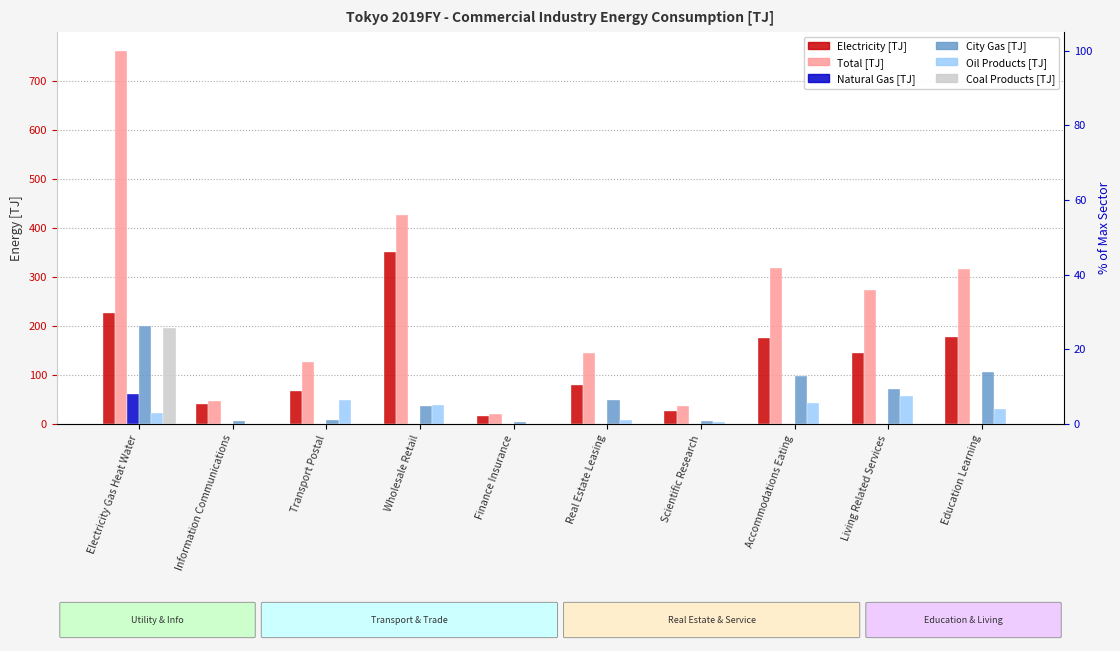

What is the label of the 1st bar from the left?

Electricity Gas Heat Water